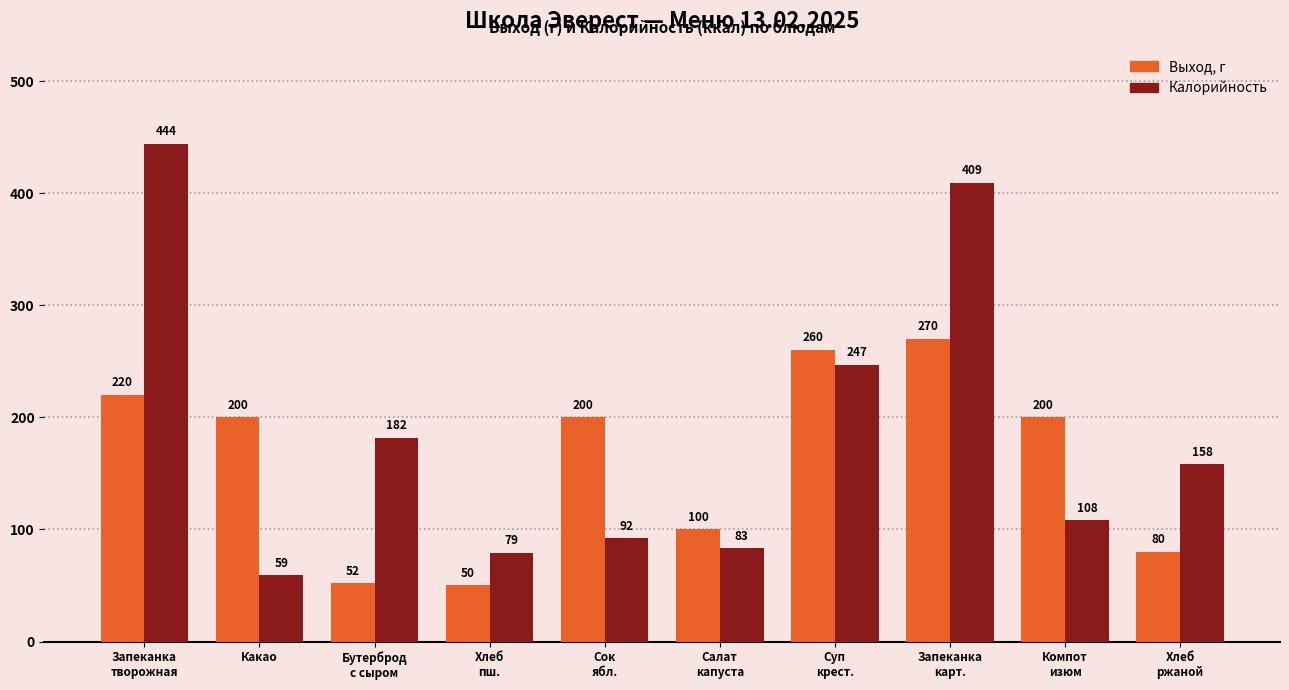

What is the highest value of the Калорийность series?

444